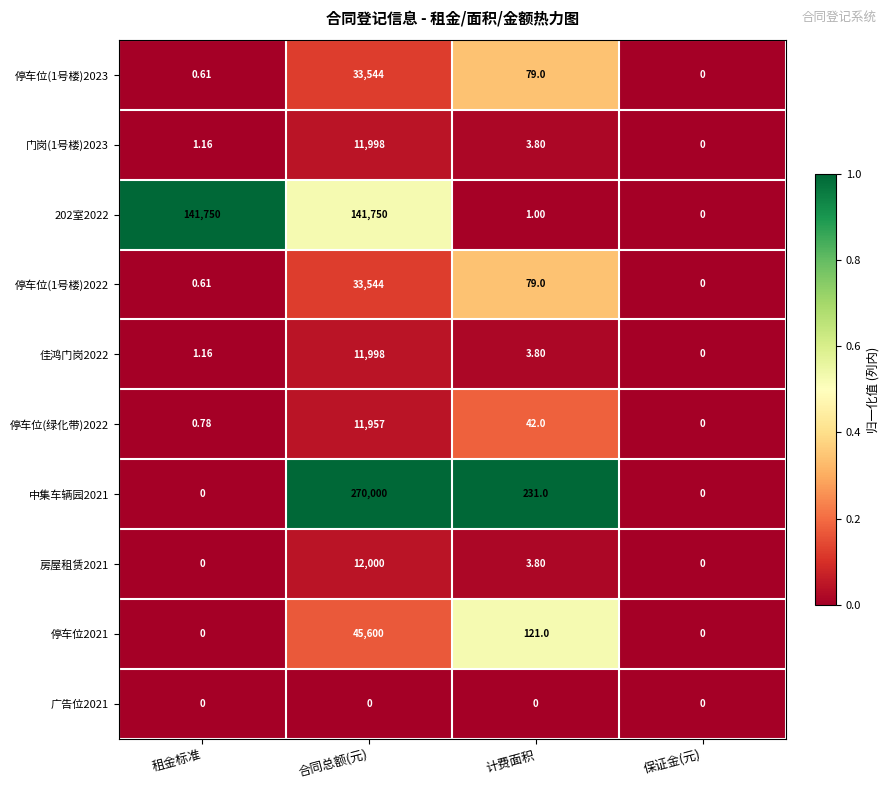

Which category has the lowest value in the 停车位(1号楼)2023 series?

保证金(元)